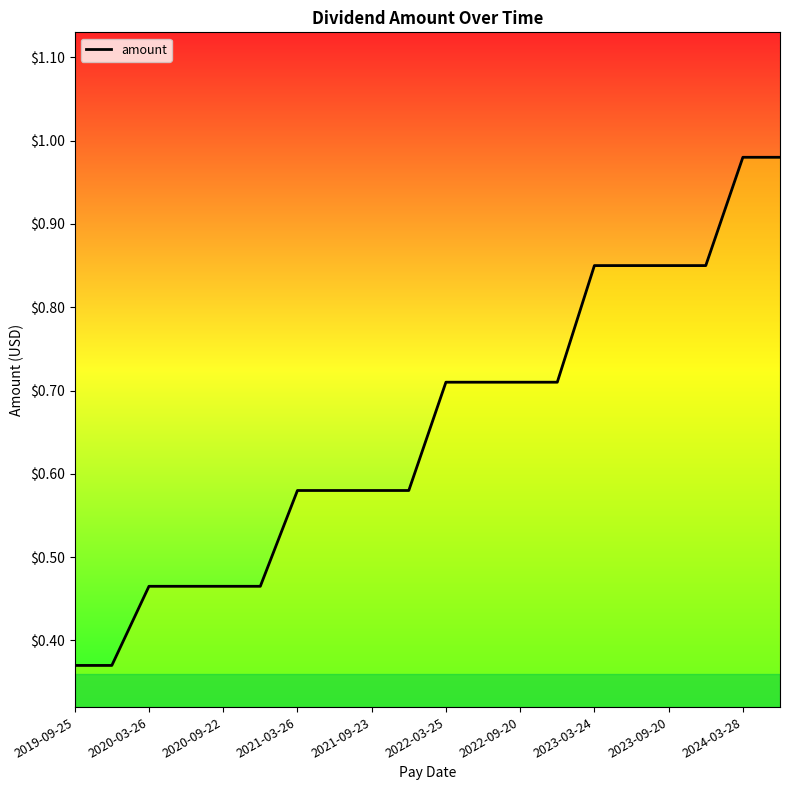

Is it true that the value at 2020-03-26 is 0.7?

False